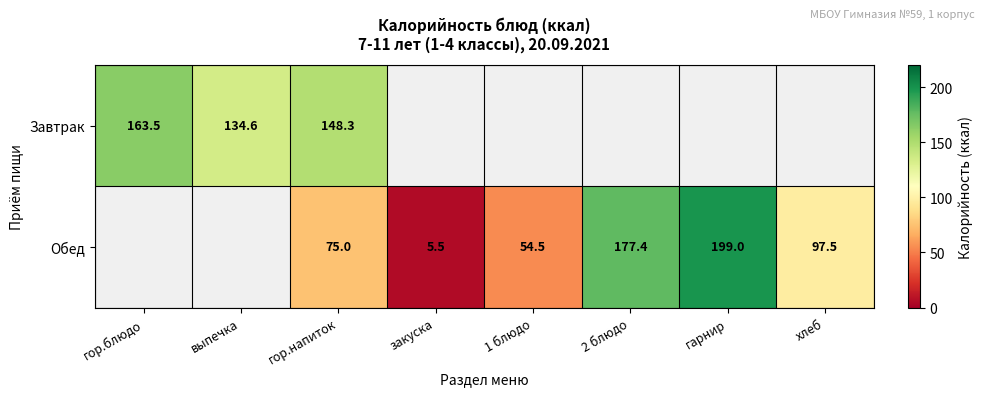

What is the sum of the Обед values at гарнир and закуска?

204.5